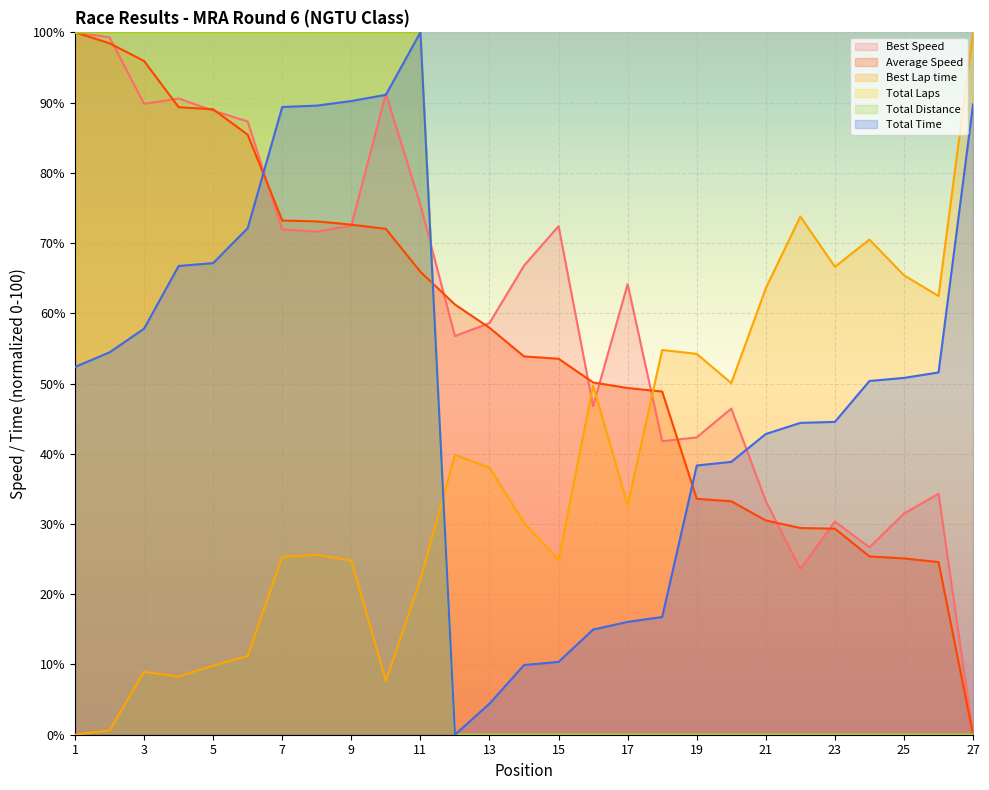

Count the number of categories in the chart.

27